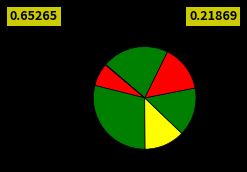

Does any single category account for the majority?

No